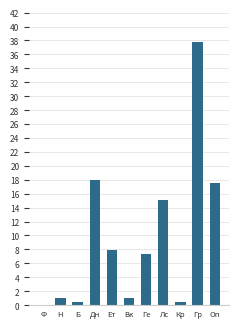

What is the sum of the values at Н and Дн?

19.0